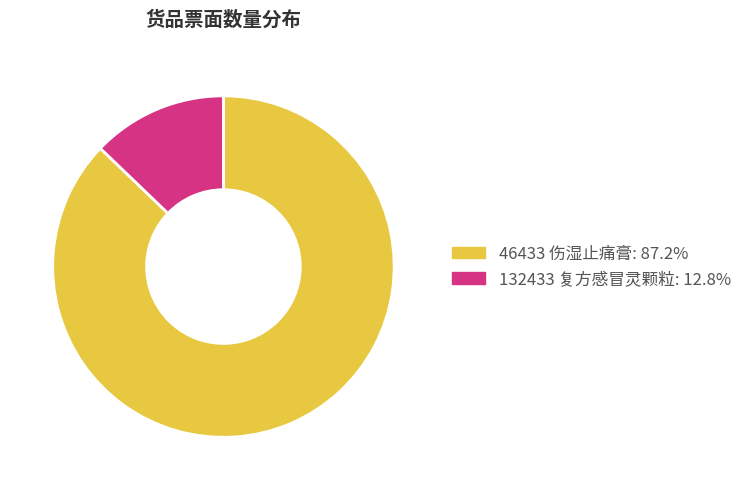

Is the sum of 132433 复方感冒灵颗粒 and 46433 伤湿止痛膏 greater than half?

Yes